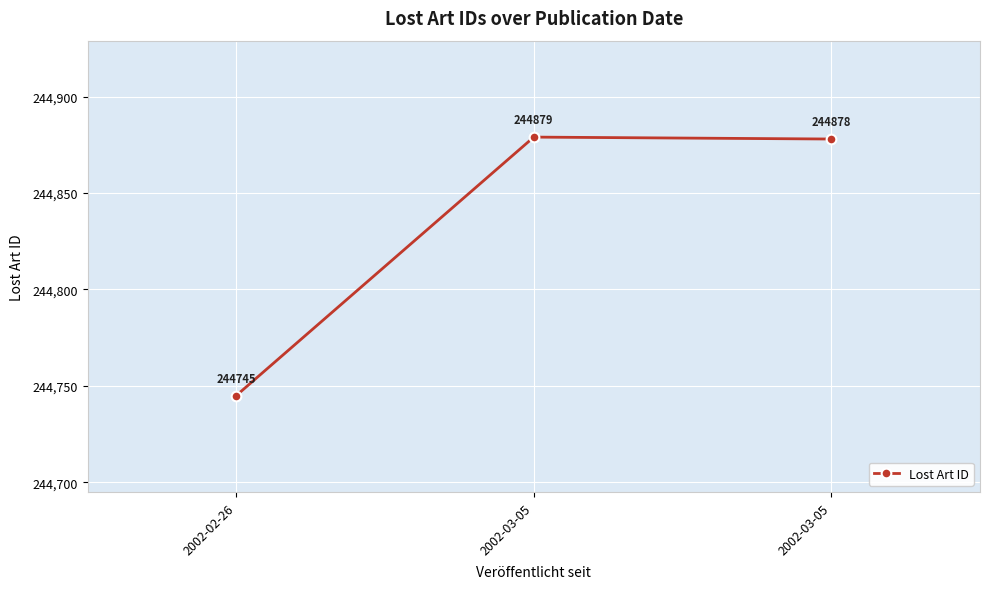

Reading left to right, list all the values displayed in this chart.

244745	244879	244878